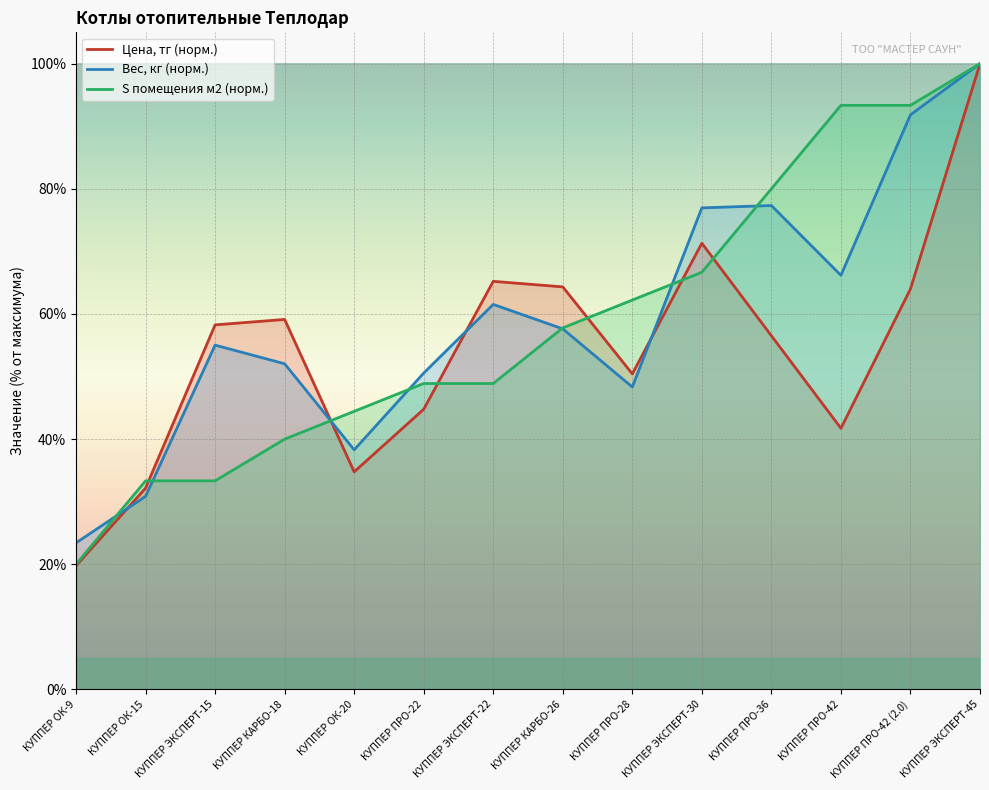

True or false: S помещения м2 has more than 1 interior local peaks.

False